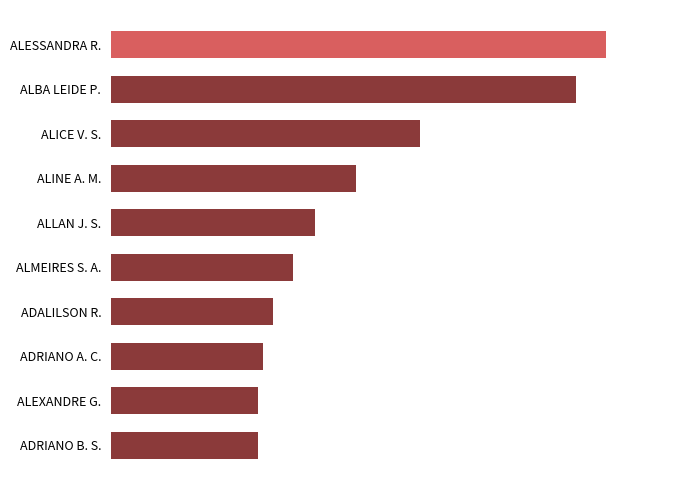

What is the average value?

1624.5